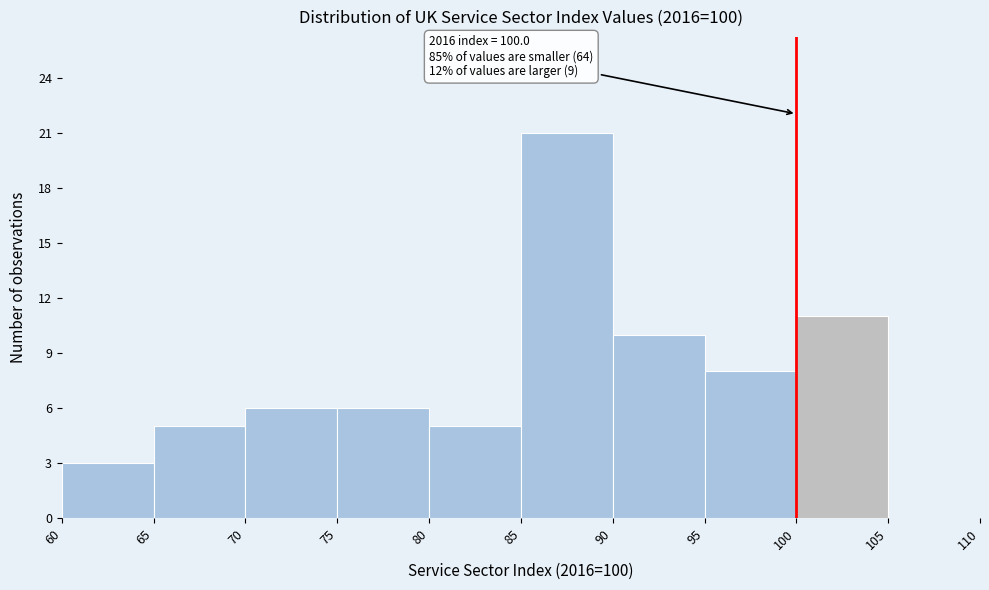

Which range on the x-axis has the tallest bar?

85 to 90